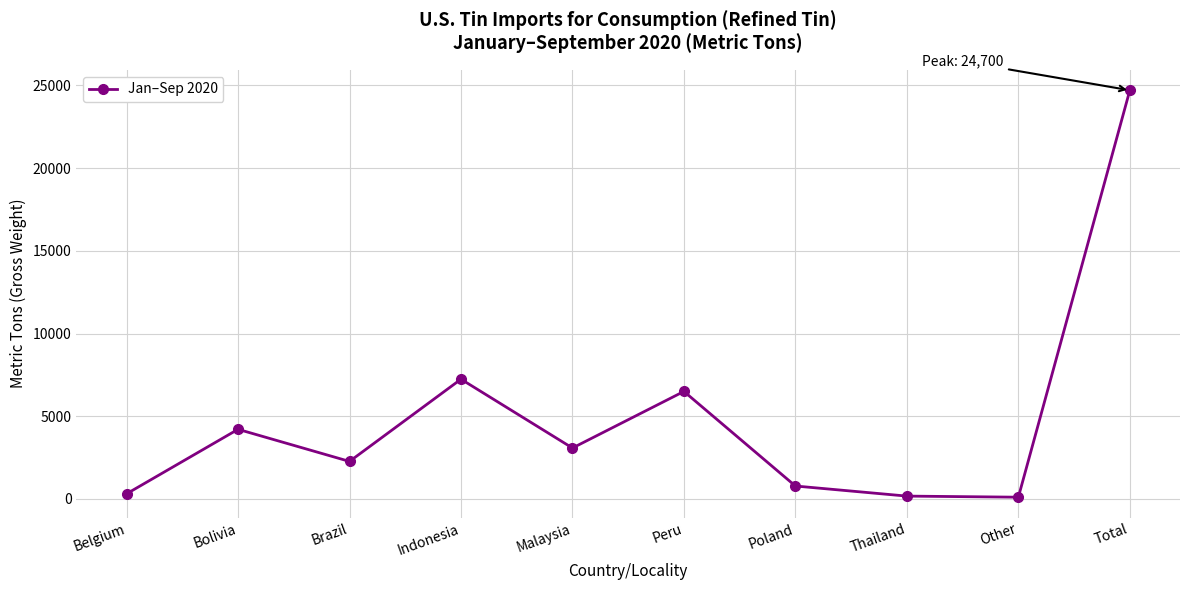

What is the change in value from Brazil to Malaysia?

+810